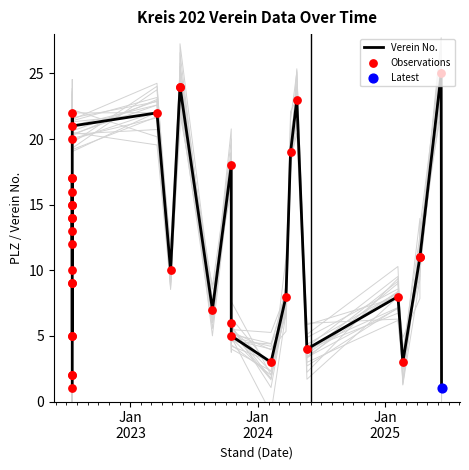

Is the value of Verein No. at 31 greater than the value of Observations at 38?

Yes